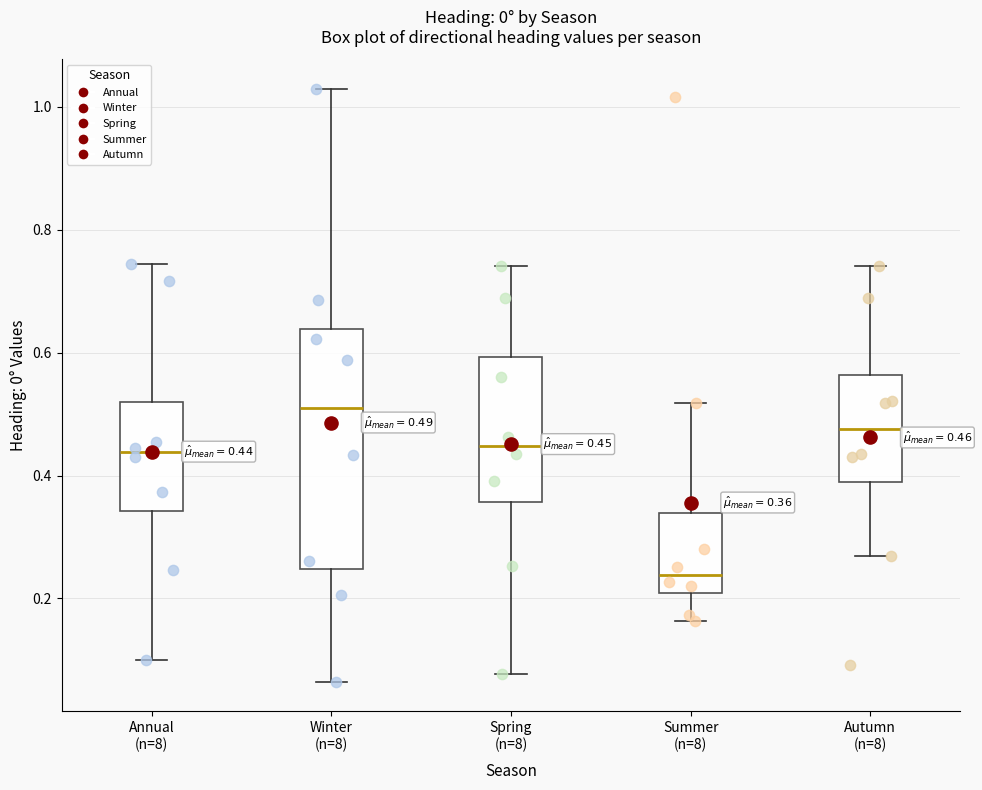

Which box has the highest median line?

Winter (n=8)